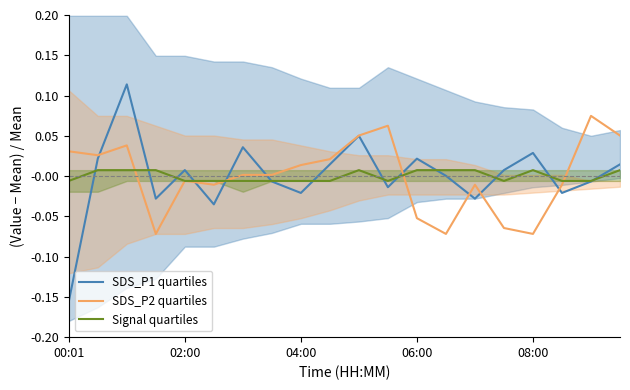

Is it true that SDS_P1 quartiles equals -0.1 at 00:01?

False